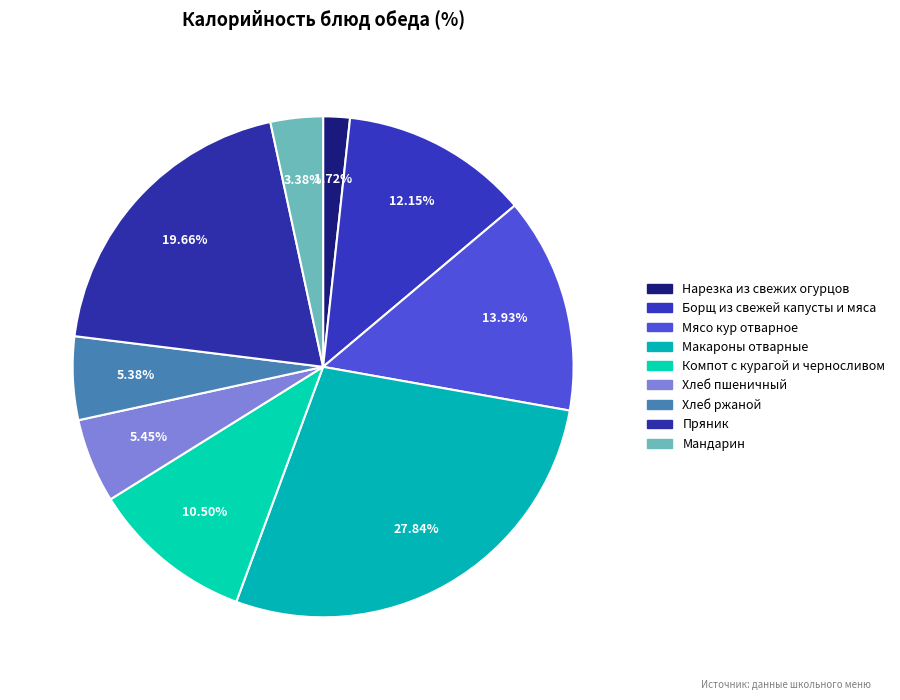

How many slices are in this pie chart?

9